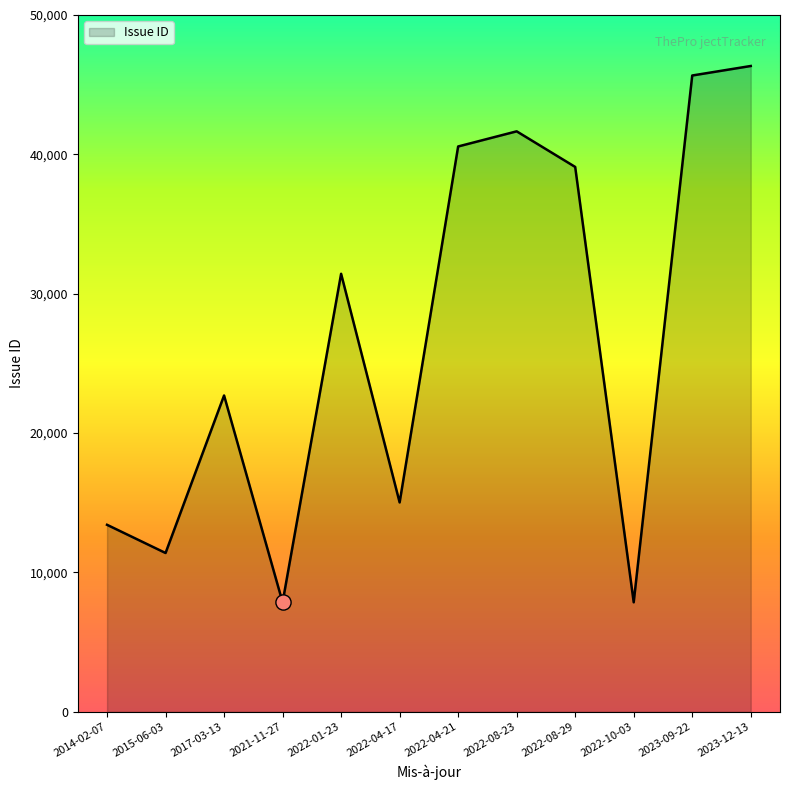

Which has a higher value, 2022-01-23 or 2022-08-23?

2022-08-23